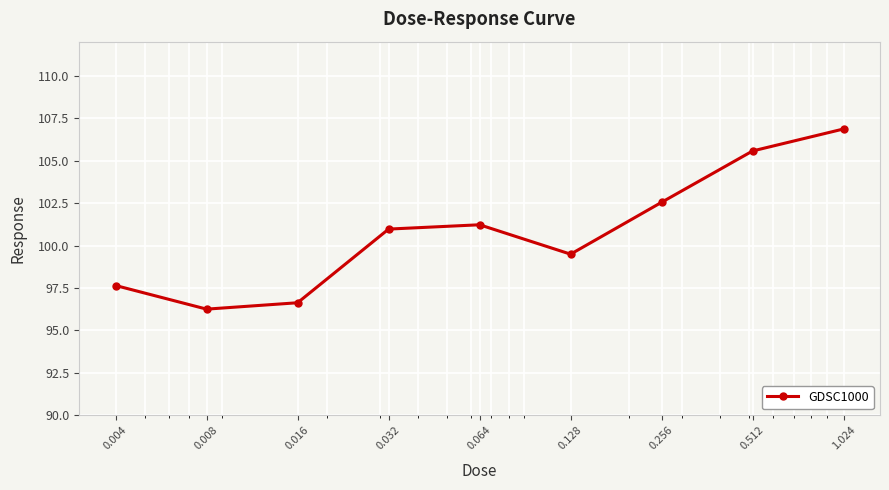

What is the minimum value shown in the chart?

96.3